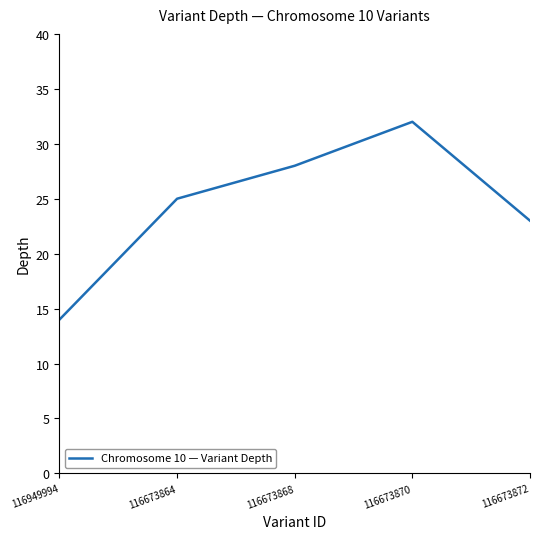

Which has a higher value, 116673864 or 116673868?

116673868